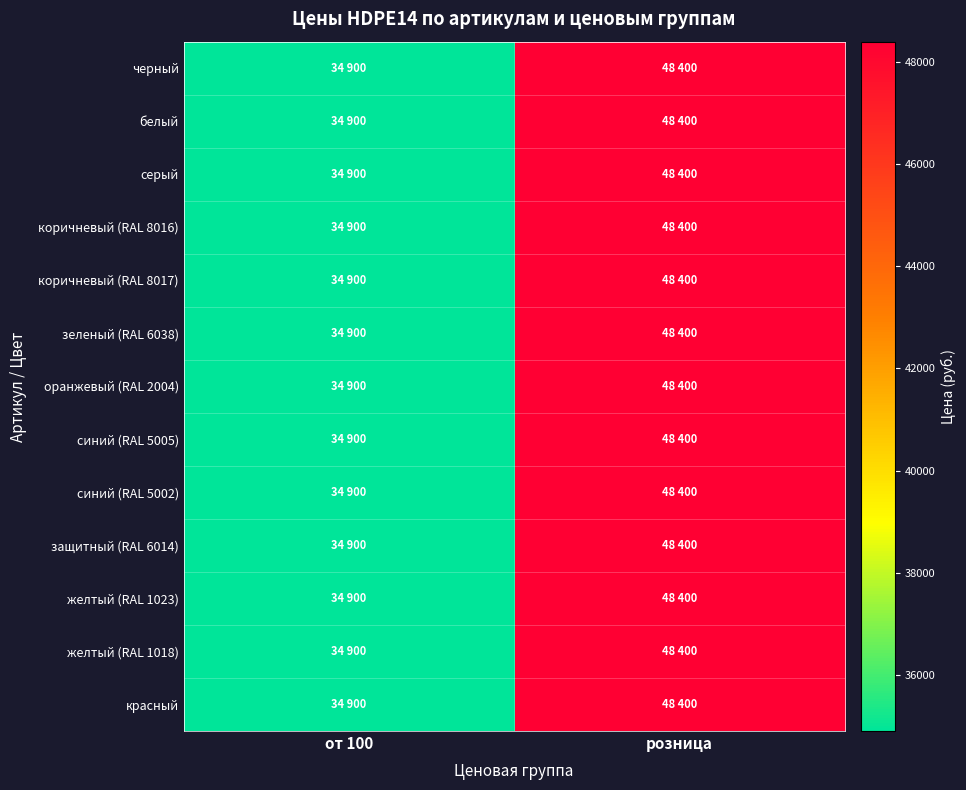

Between розница and от 100, which is larger?

розница